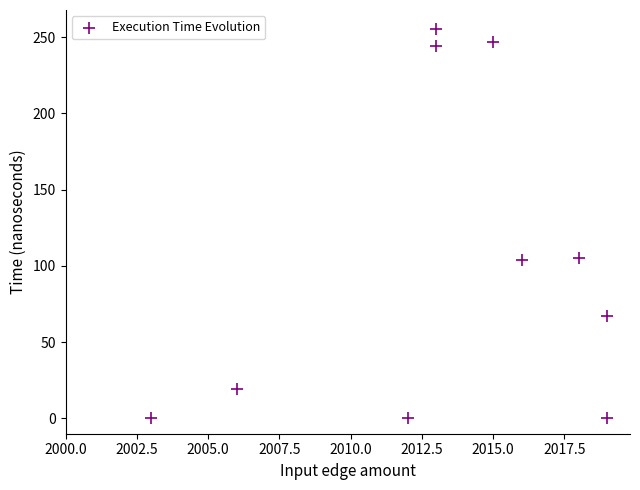

What is the average Y value?

104